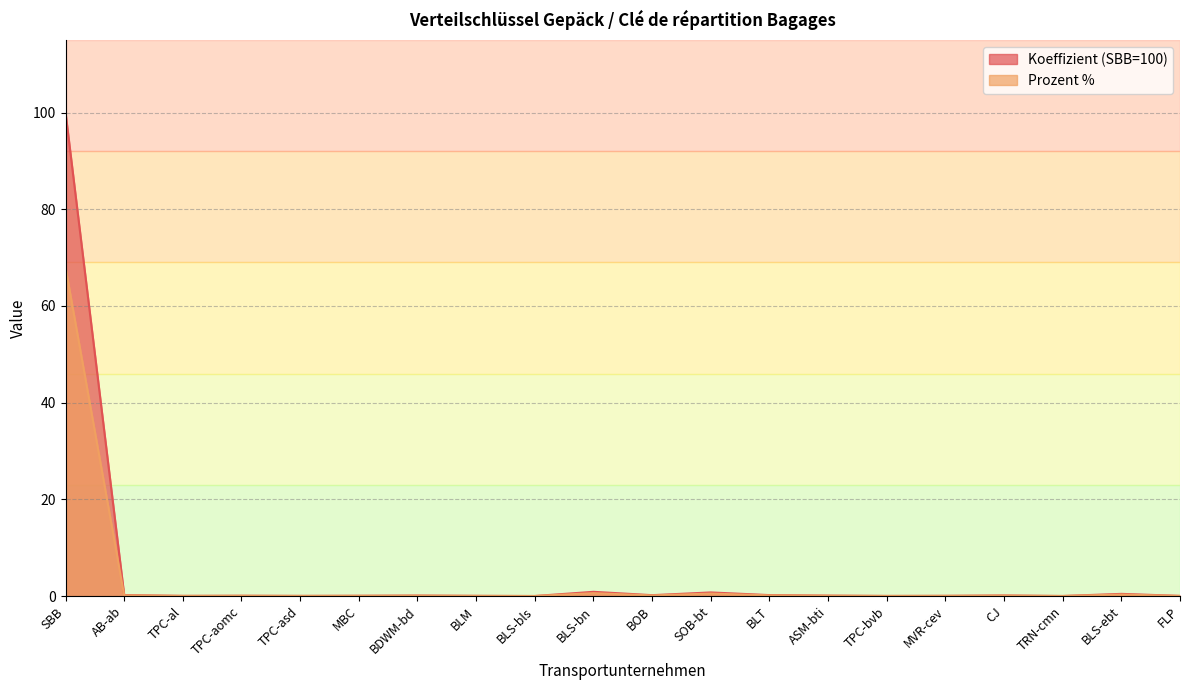

Does the chart display data point markers on the line(s)?

No